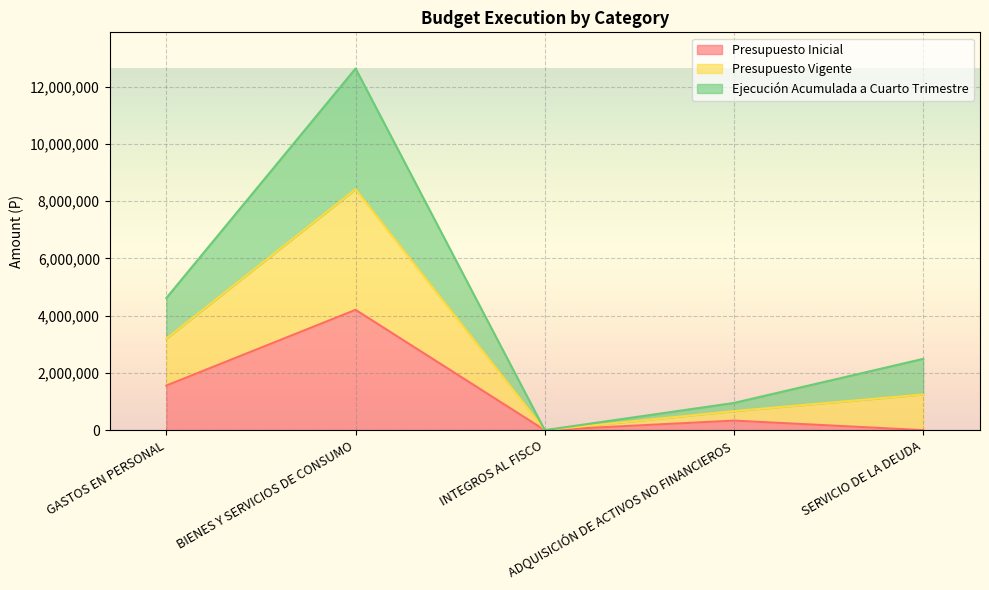

What is the label of the 2nd point from the right?

ADQUISICIÓN DE ACTIVOS NO FINANCIEROS